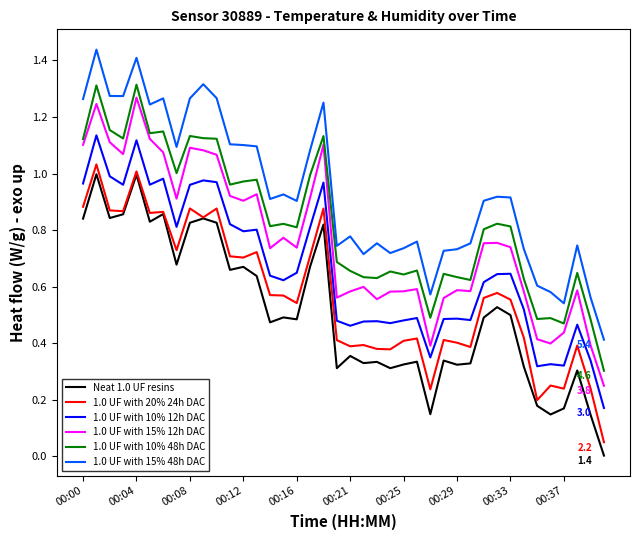

True or false: 1.0 UF with 10% 12h DAC and 1.0 UF with 15% 12h DAC cross at least once.

False